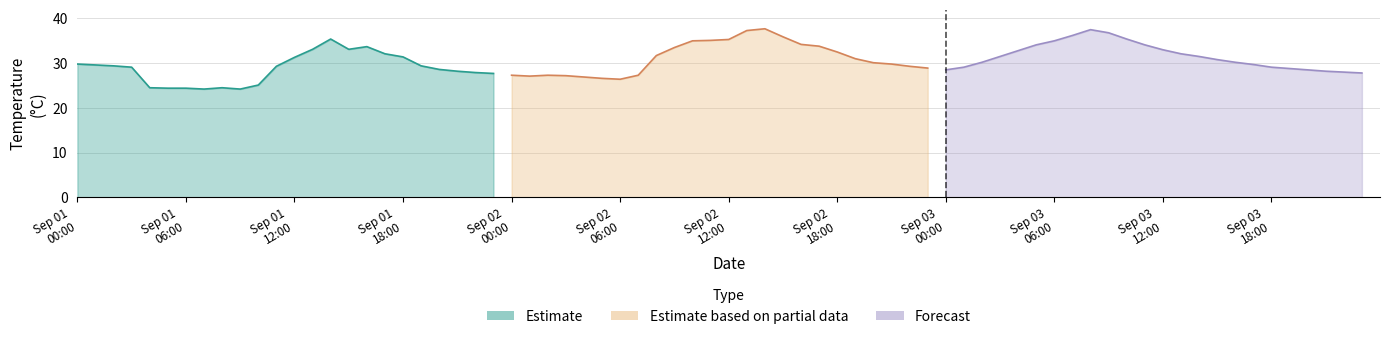

At 18, list the series in order from largest to smallest.

Estimate based on partial data, Estimate, Forecast